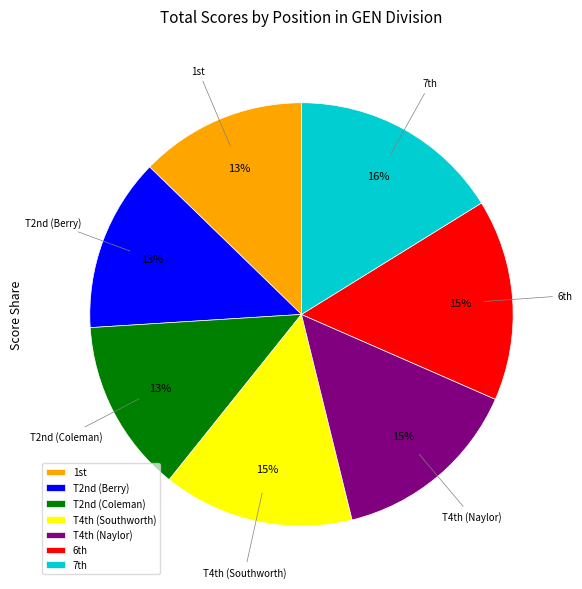

To the nearest percent, what is the difference between the largest and smallest slice percentages?

3%